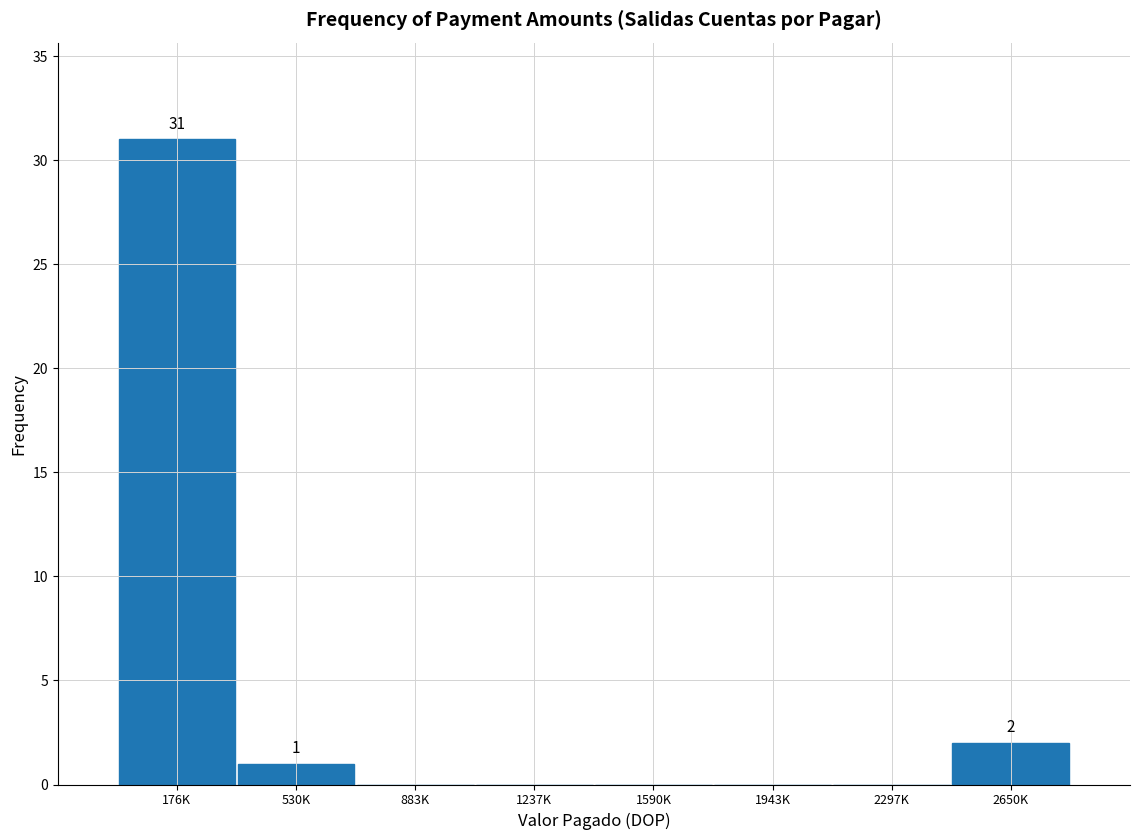

Reading left to right, transcribe all the data shown in this chart.

176K=31	530K=1	883K=0	1237K=0	1590K=0	1943K=0	2297K=0	2650K=2